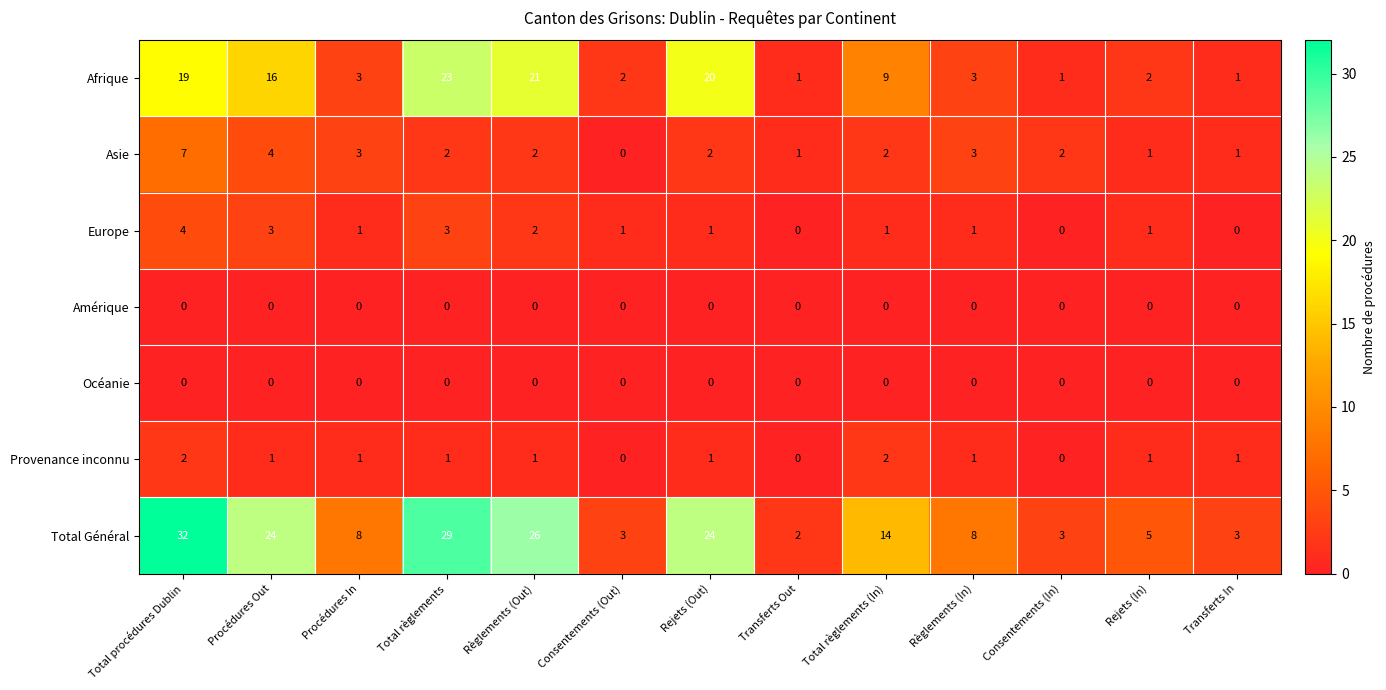

At which label does Europe first exceed 1?

Total procédures Dublin